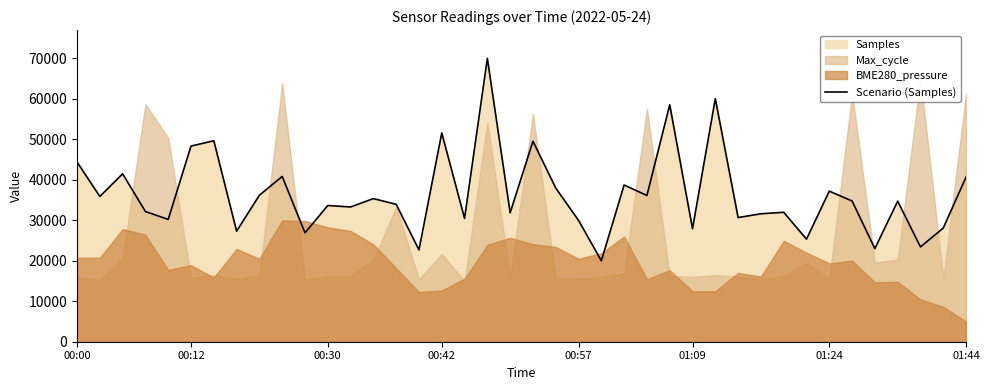

What is the change in value from 9 to 36?

-6113.3